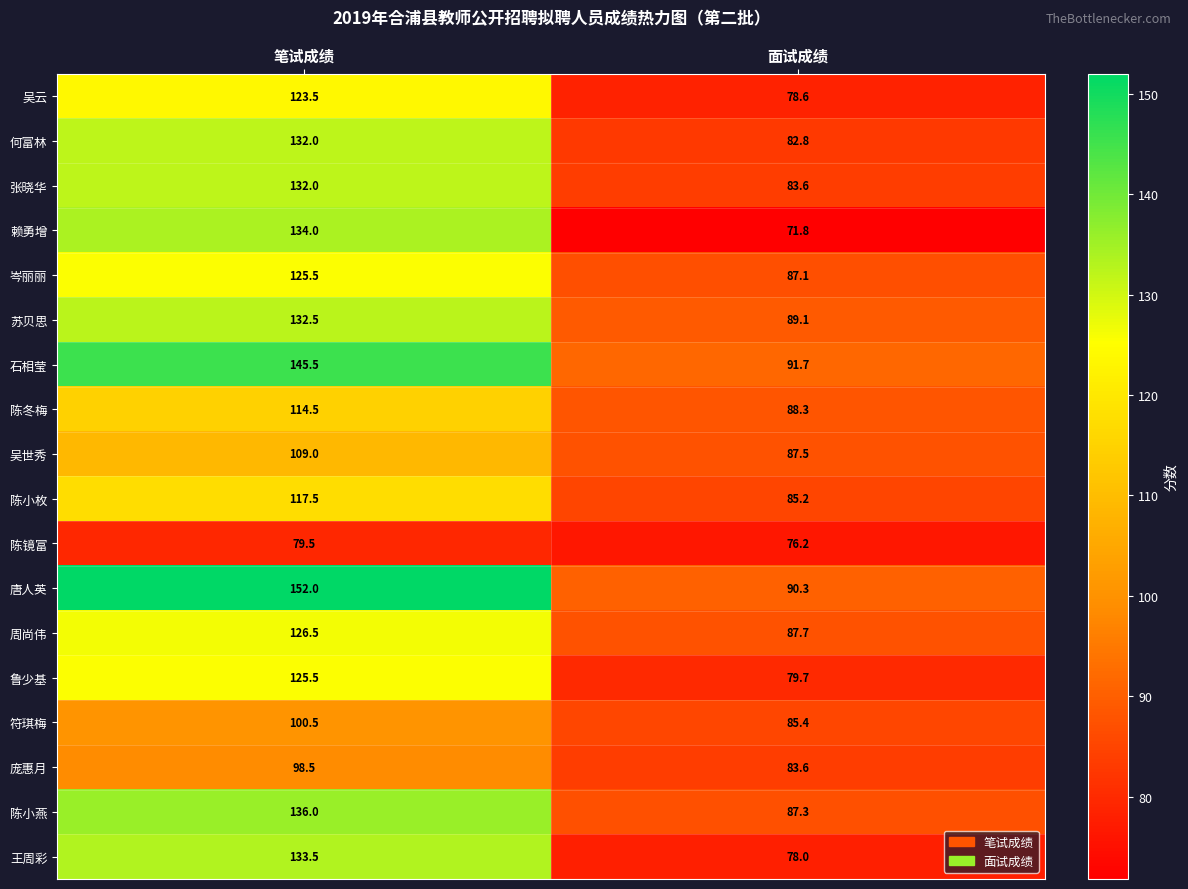

What value does the 张晓华 series have at 面试成绩?

83.6